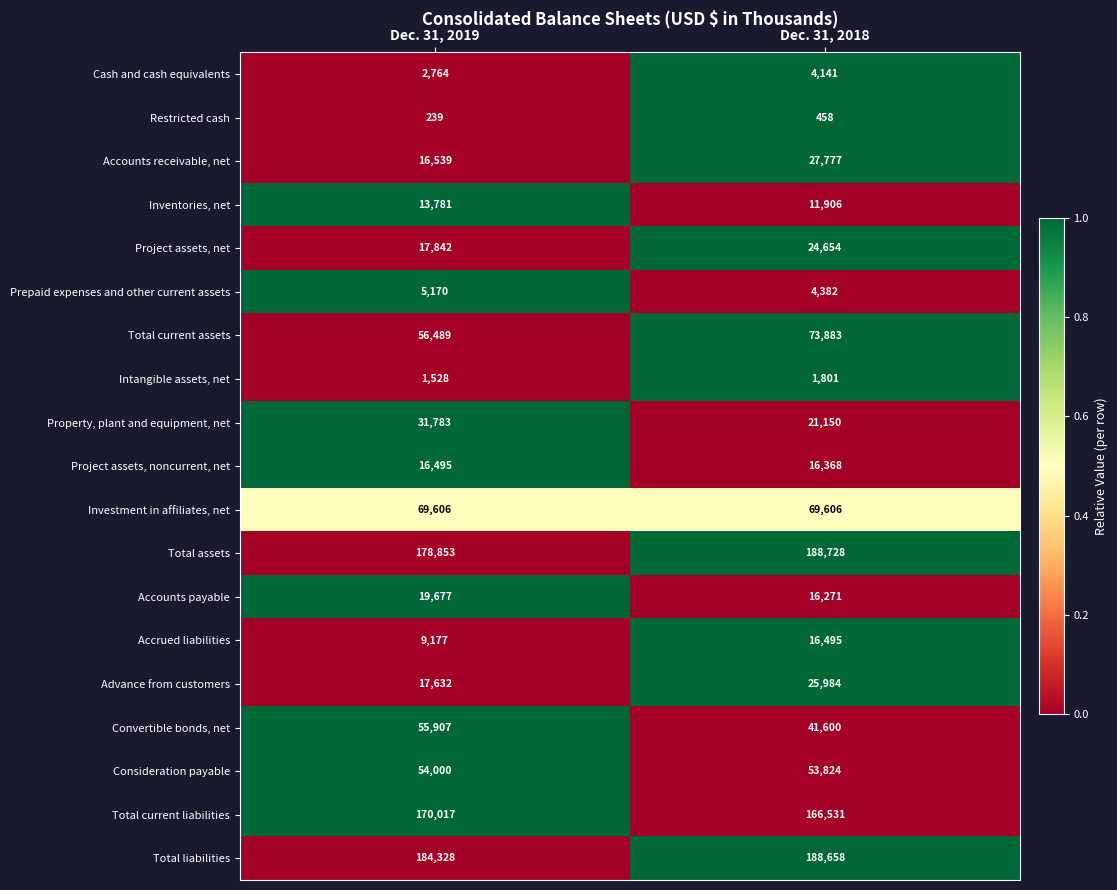

Which label corresponds to the largest value in the chart?

Dec. 31, 2018